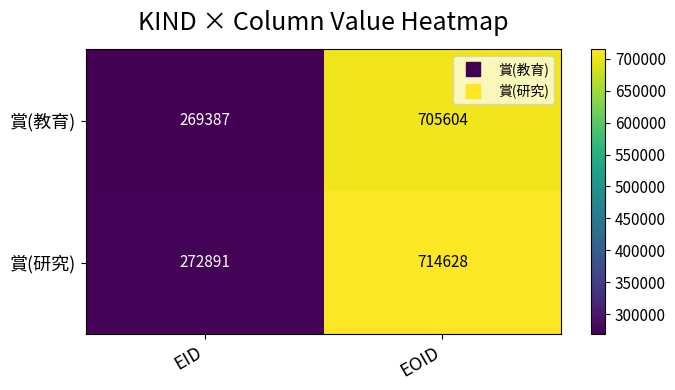

Reading left to right, list all the values displayed in this chart.

賞(教育): 269387	705604
賞(研究): 272891	714628